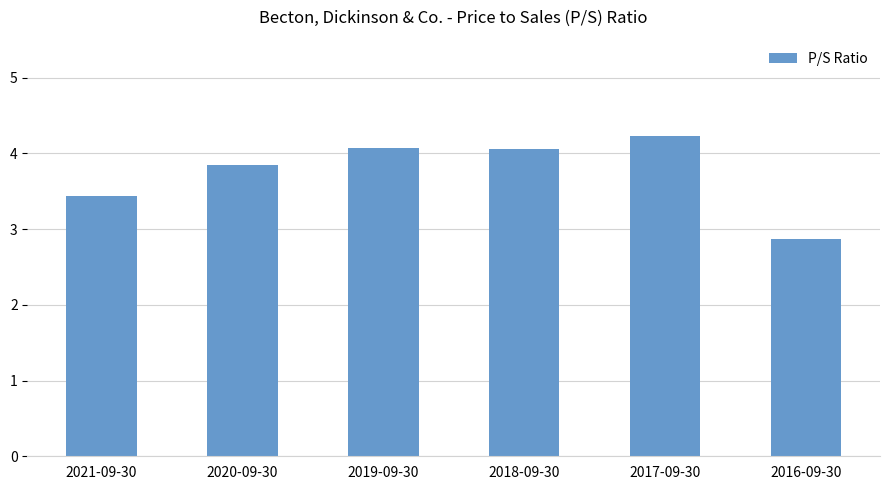

The value at 2017-09-30 is 4.2. True or false?

True